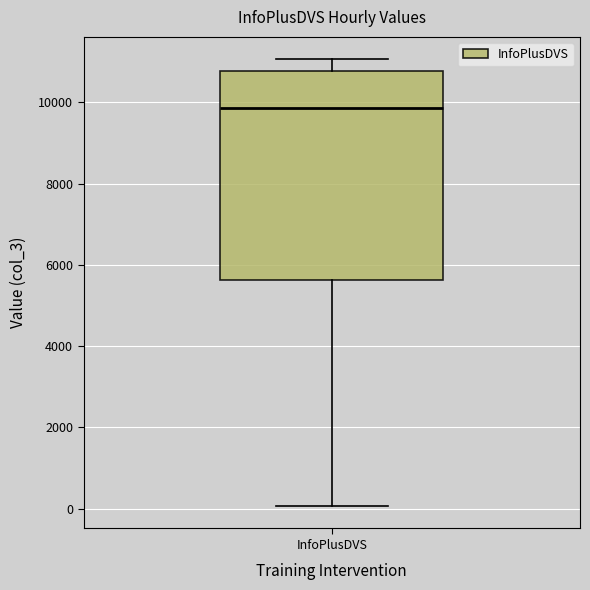

Where is the lower edge of the box for InfoPlusDVS on the y-axis? The values are not printed on the chart, so give them approximately, as read against the axis.

5600